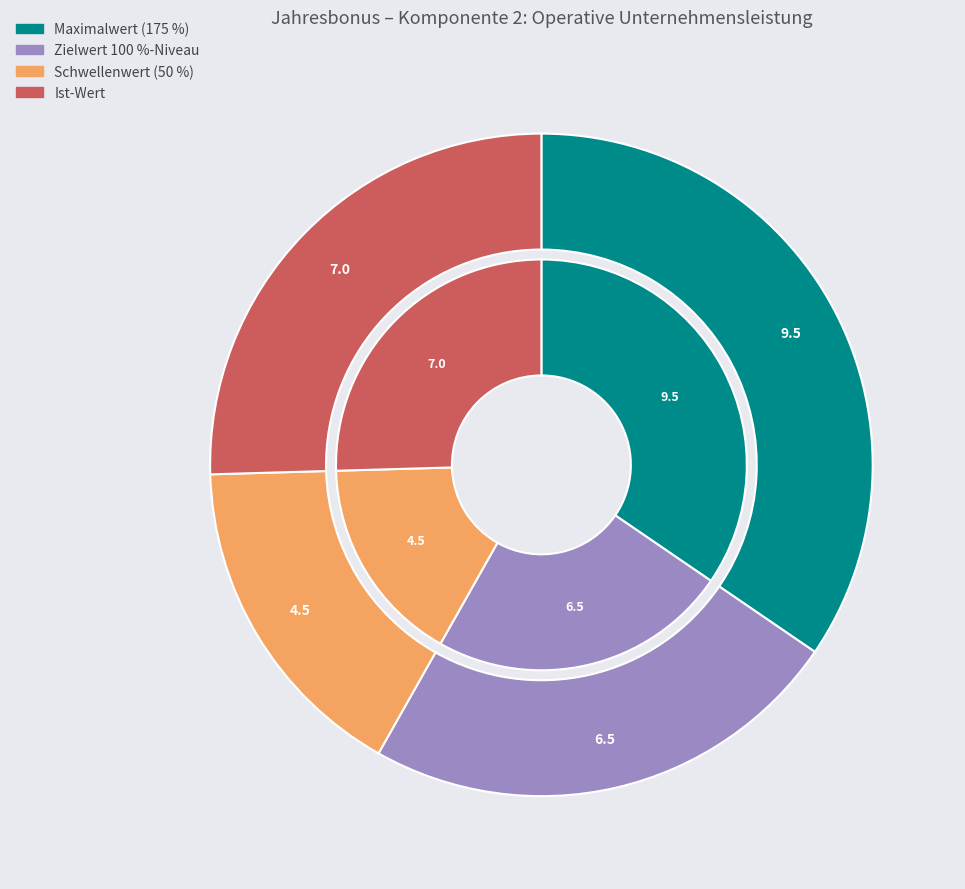

Count the number of slices in the pie.

4